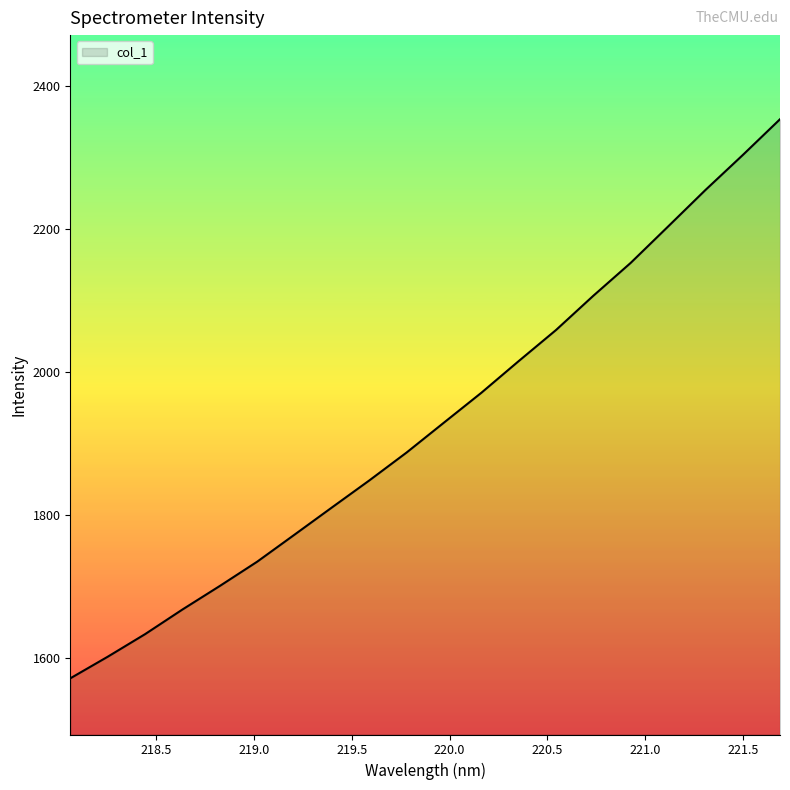

What is the smallest value displayed?

1571.0